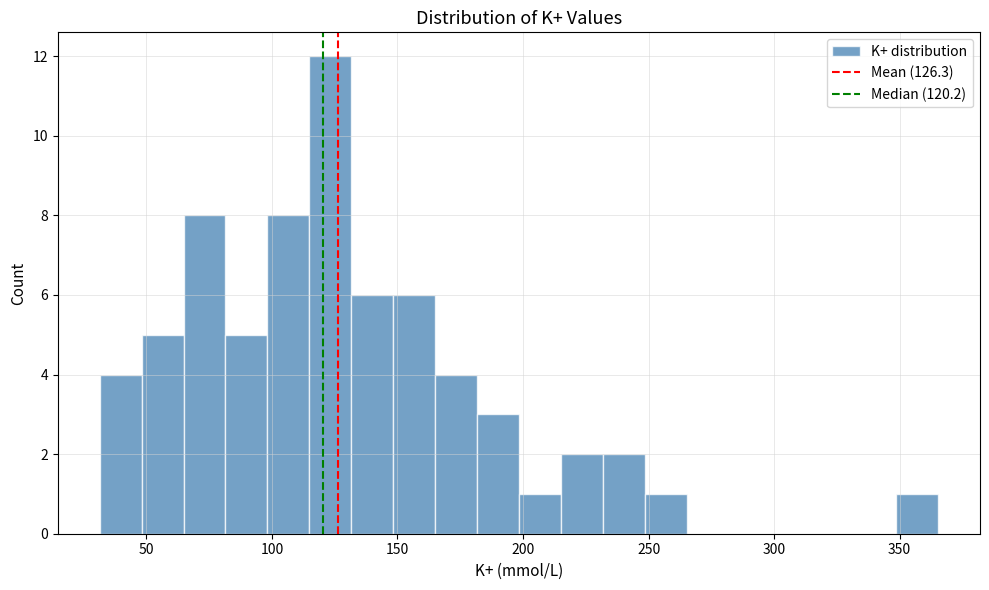

Around what value on the x-axis is the tallest bar? Give the approximate position of its centre, as read against the axis.

125